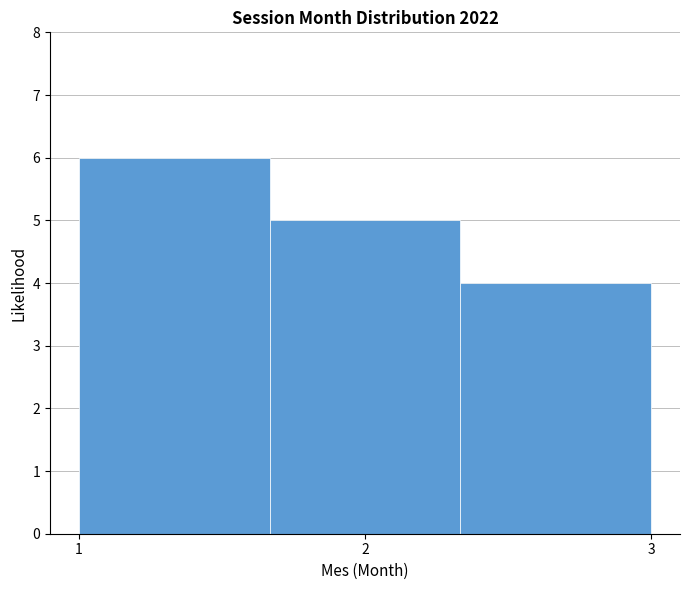

What is the height of the bar covering 2.3 to 3.0 on the x-axis? Neither the bar edges nor the heights are printed on the chart, so give them approximately, as read against the axes.

4